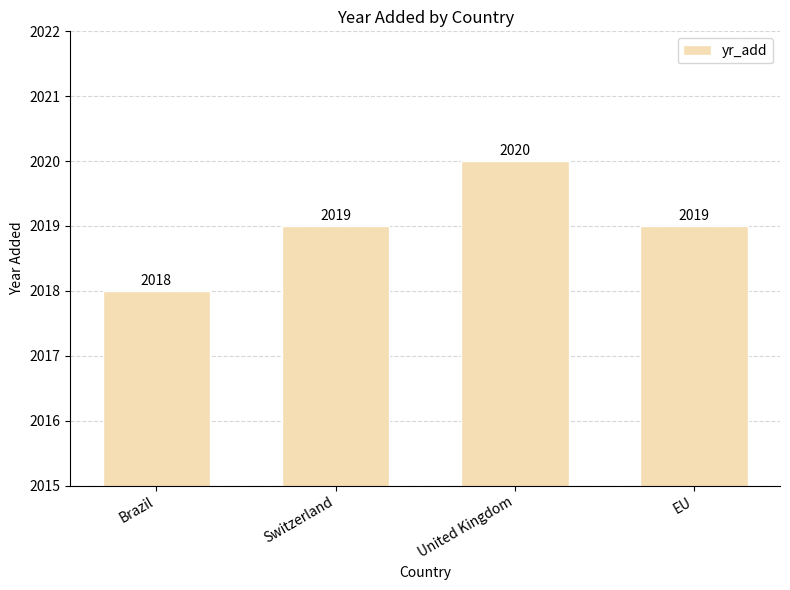

What is the ratio of the value at United Kingdom to the value at Switzerland?

1.0